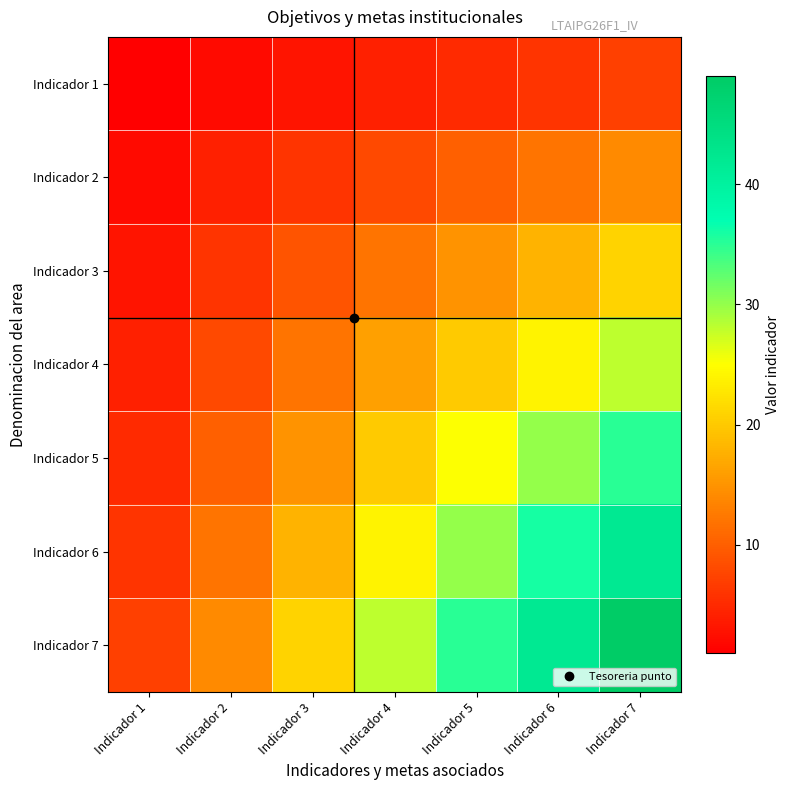

What is the greatest value displayed?

49